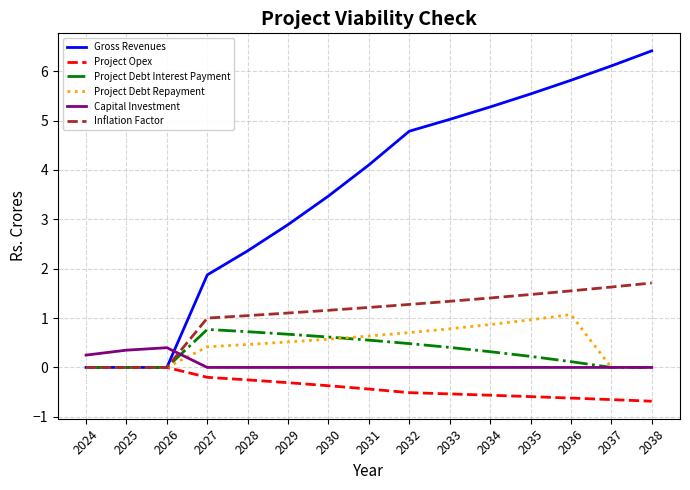

Is it true that Gross Revenues equals 6.1 at 2037?

True